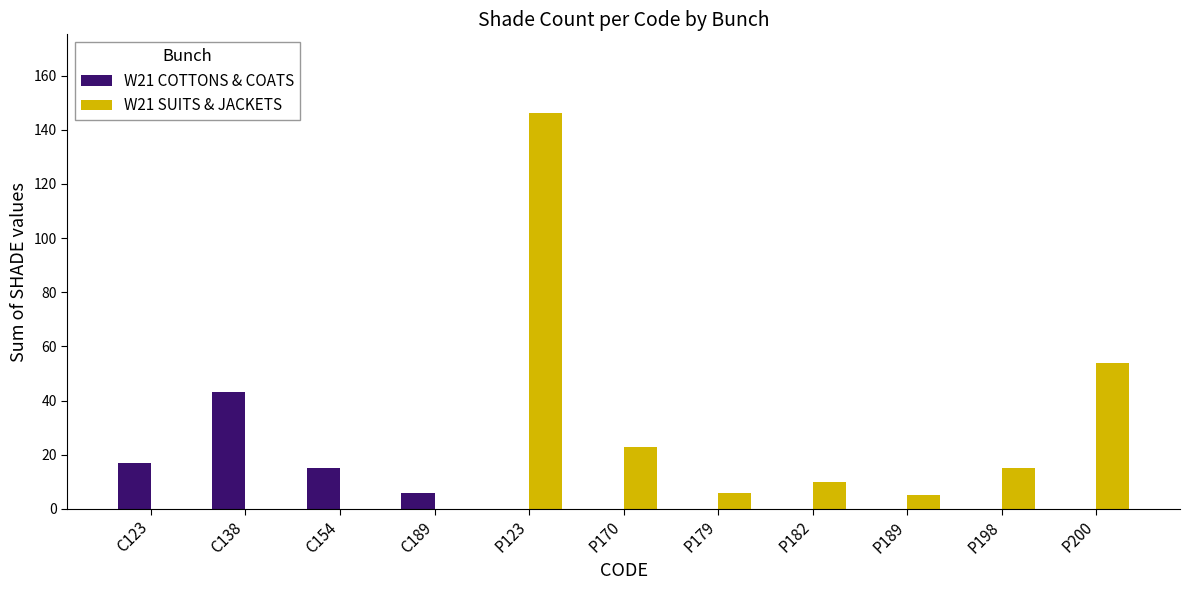

Which series changed the most between C138 and P170?

W21 COTTONS & COATS